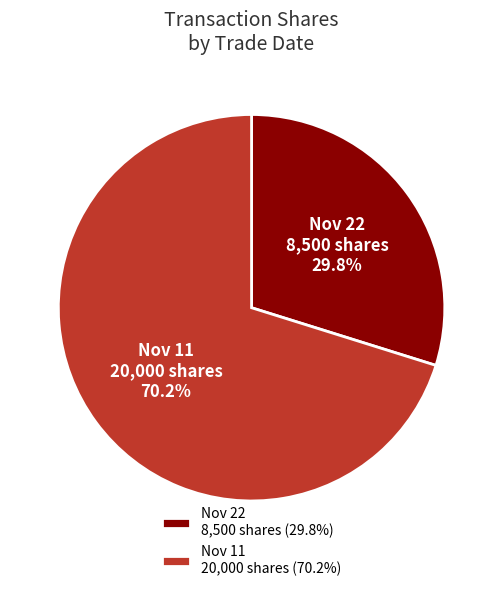

Combined, do Nov 22 8,500 shares and Nov 11 20,000 shares account for over 50%?

Yes